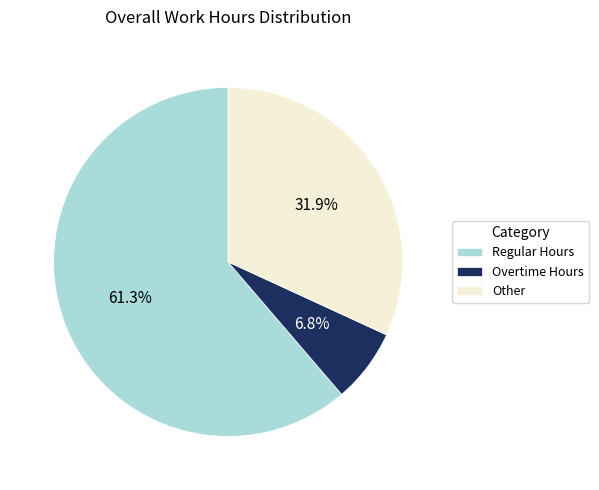

Rank the categories by value from highest to lowest.

Regular Hours, Other, Overtime Hours